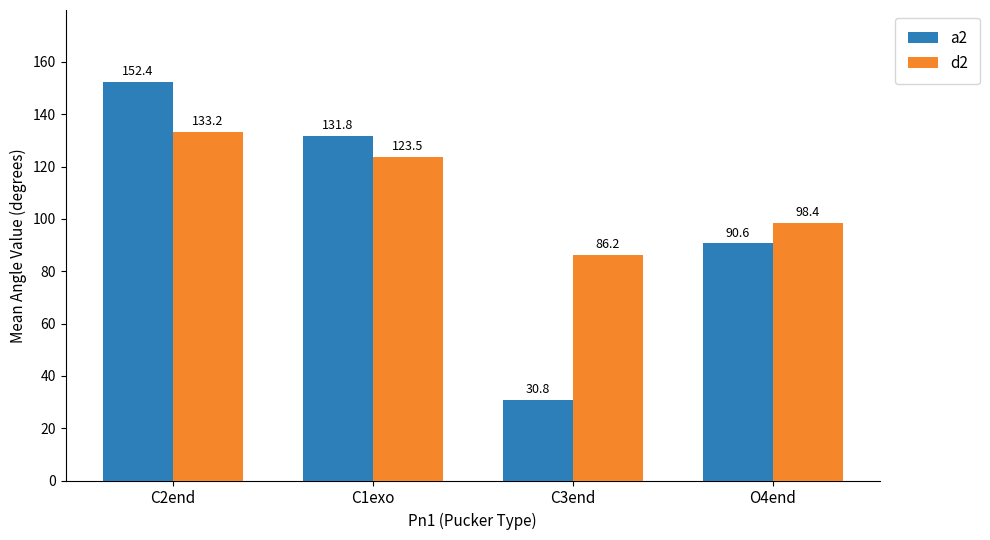

Are the bars horizontal?

No